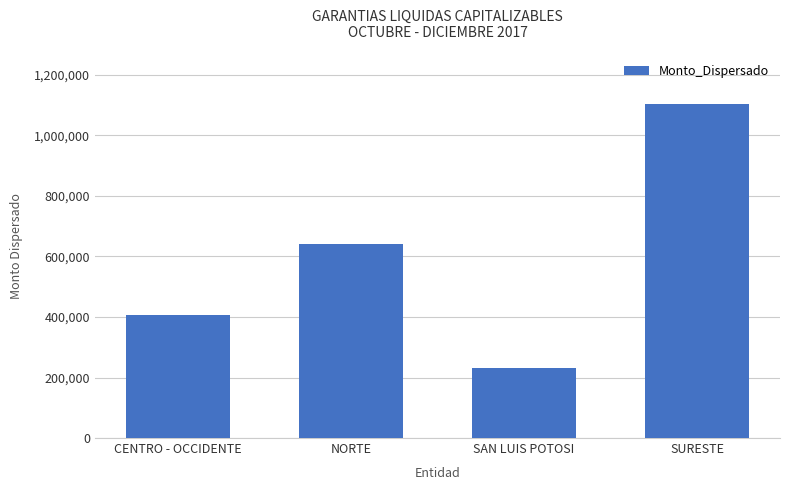

What is the difference between the values at SURESTE and NORTE?

461211.9